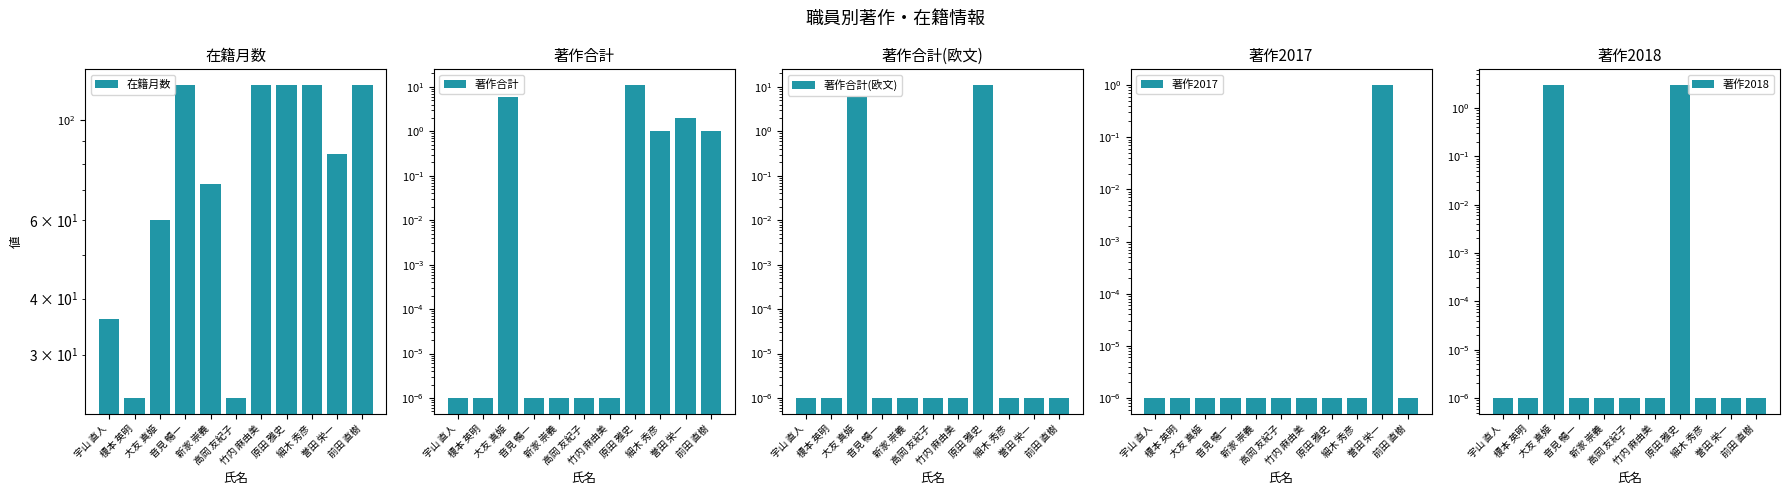

What is the sum of all 在籍月数 values?

900.0